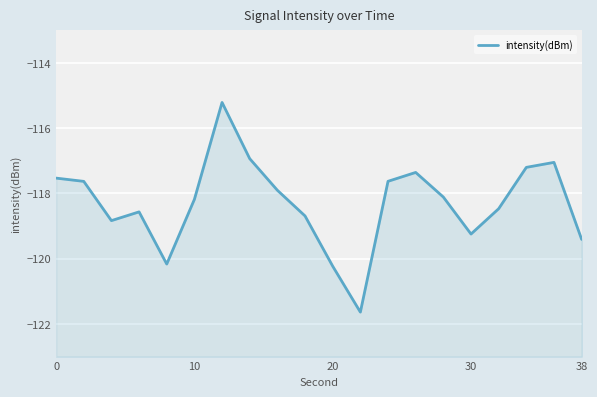

True or false: there are more than 0 points higher than both neighbors.

True